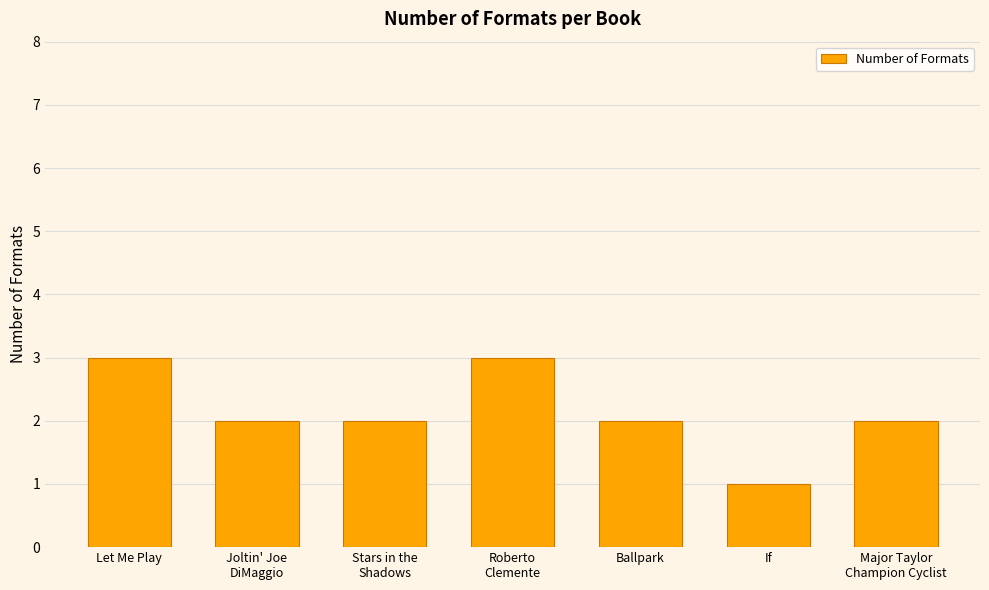

What is the ratio of the value at Let Me Play to the value at If?

3.0